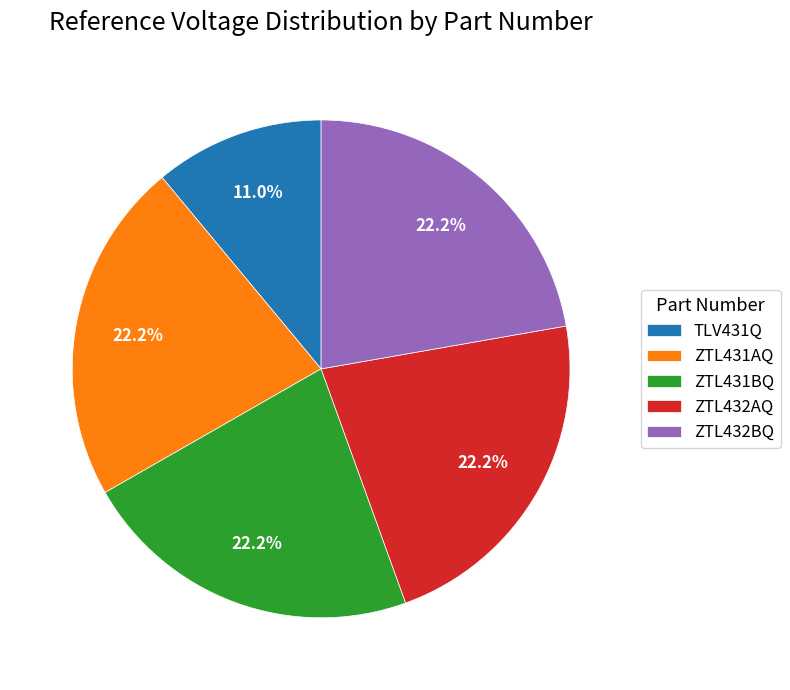

Is TLV431Q the majority of the pie?

No